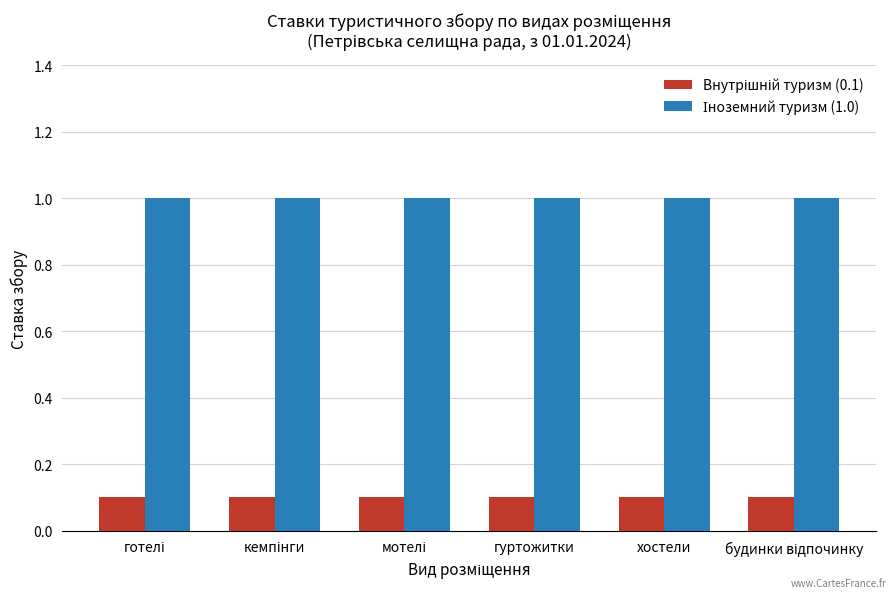

At how many categories does at least one series exceed 0?

6